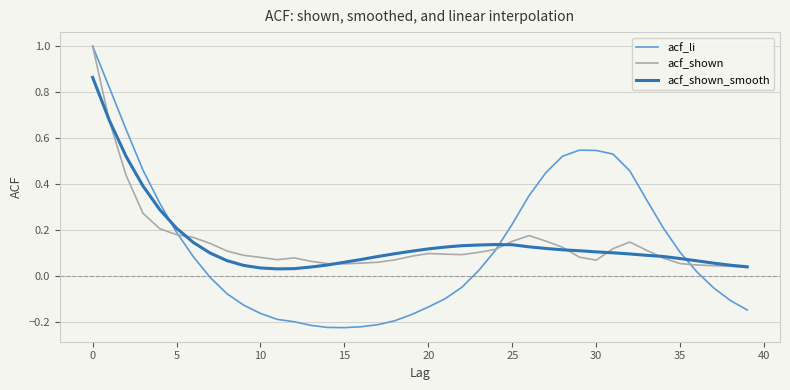

What is the smallest value displayed?

-0.2